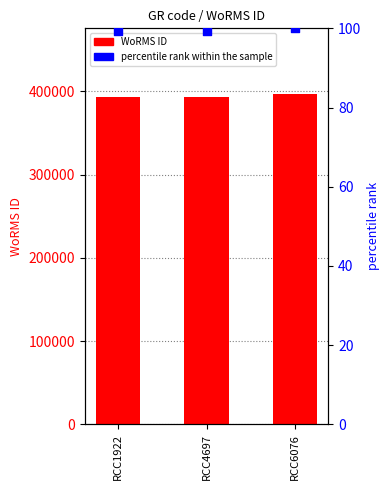

Which series has the largest total across all categories?

WoRMS ID